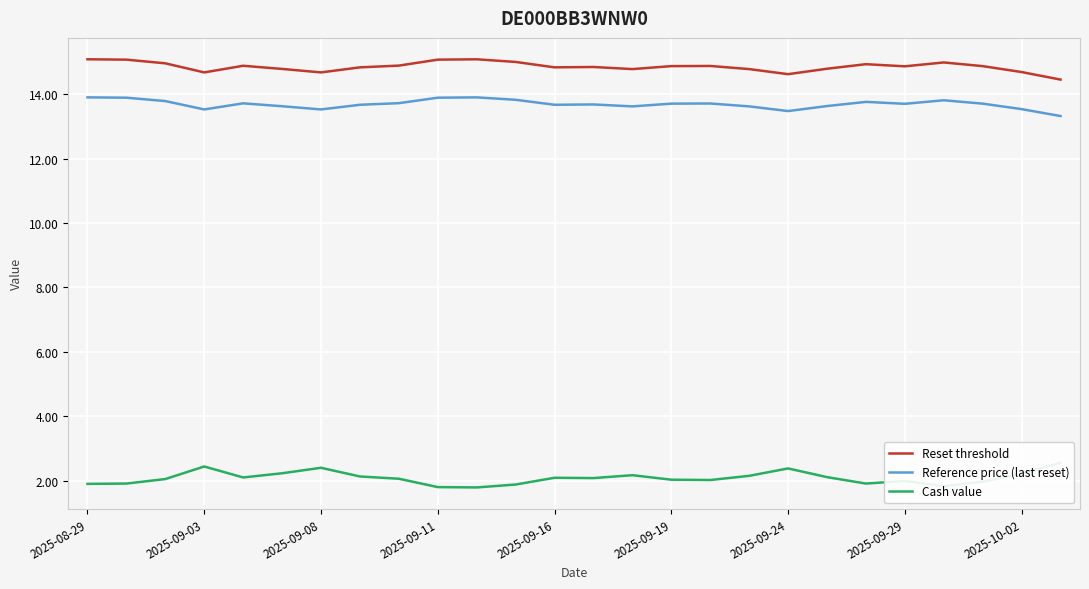

How many series are shown in this chart?

3